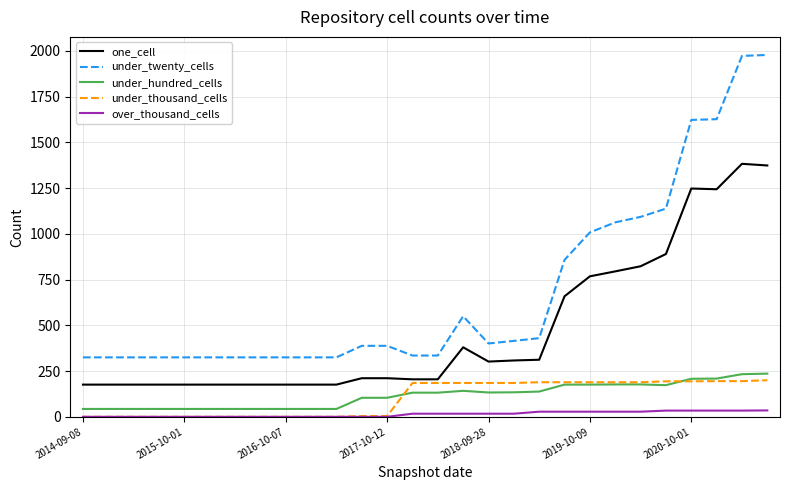

True or false: one_cell and under_twenty_cells intersect in this chart.

False